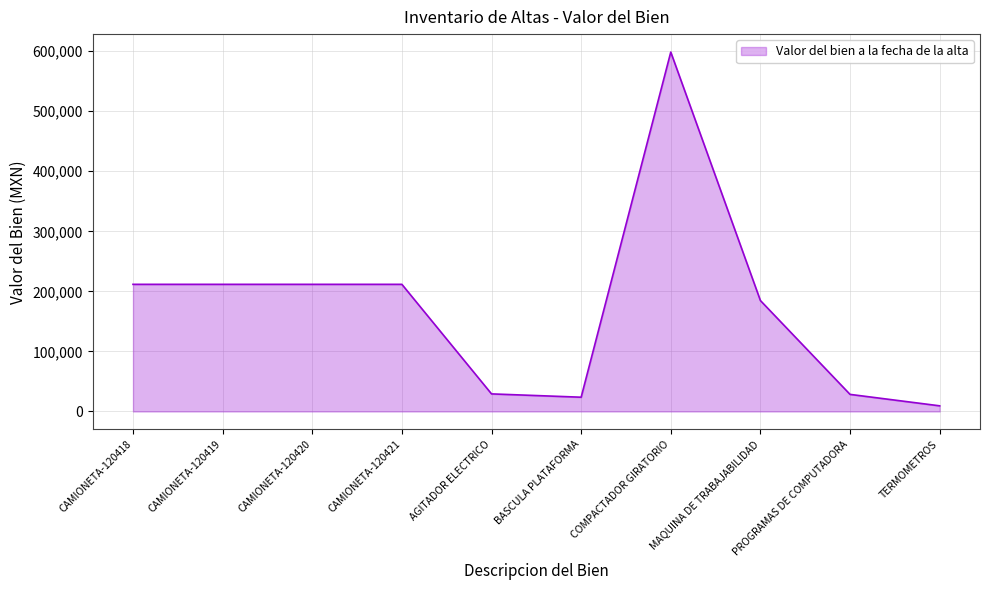

Count the number of categories in the chart.

10